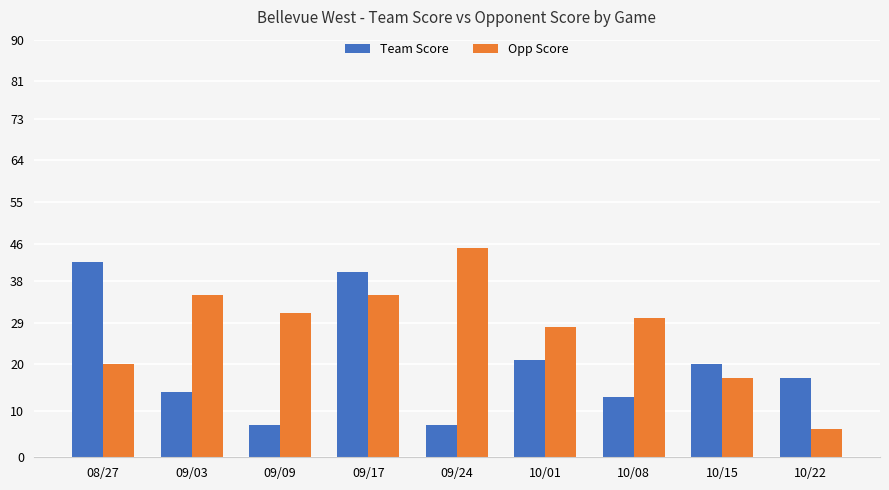

True or false: Opp Score has a value of 30 at 10/08.

True